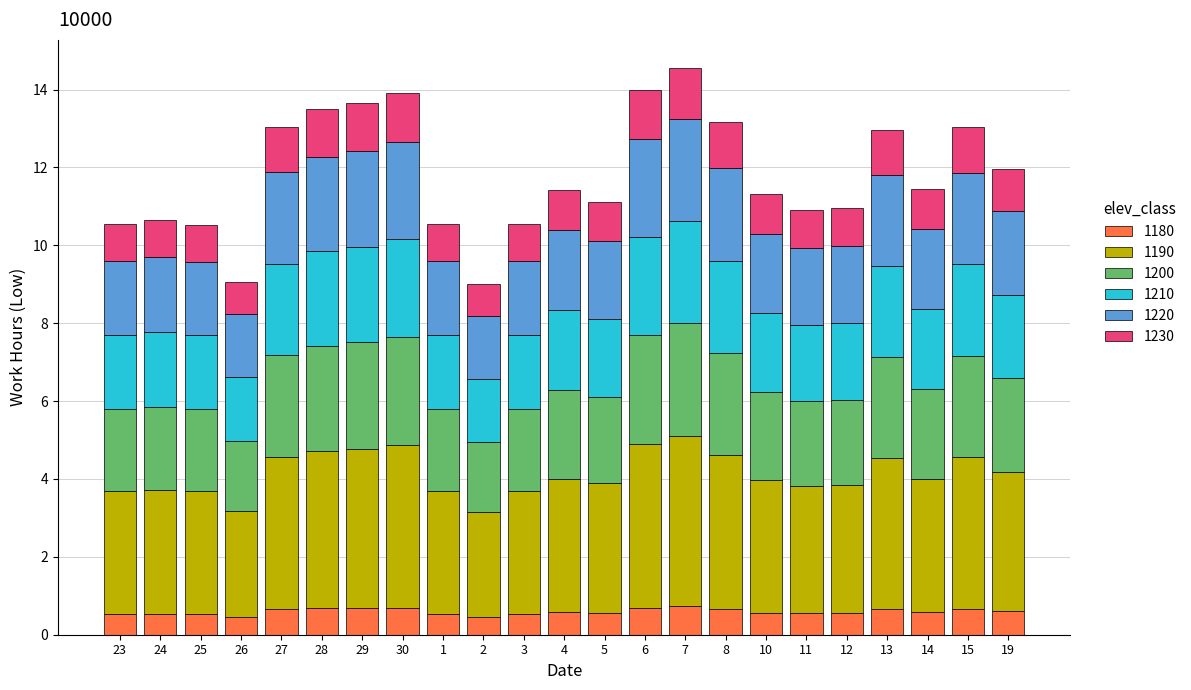

How many distinct data groups are displayed?

6